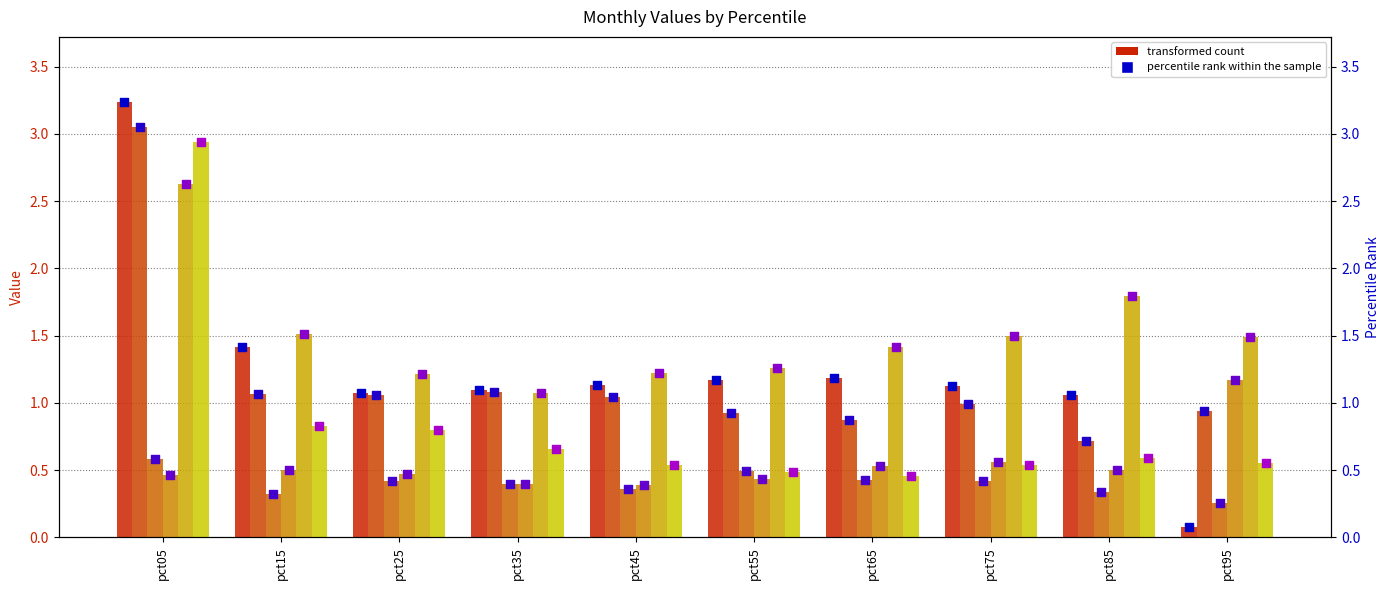

At how many categories does at least one series exceed 2?

1